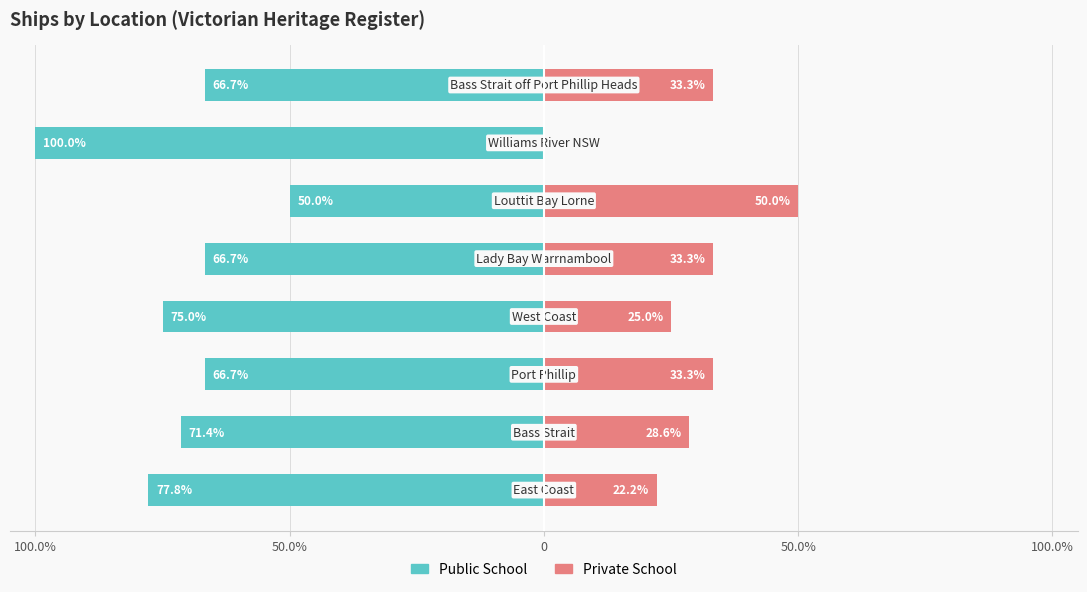

Reading left to right, what are all the values shown in this chart?

Public School: -77.8	-71.4	-66.7	-75.0	-66.7	-50.0	-100.0	-66.7
Private School: 22.2	28.6	33.3	25.0	33.3	50.0	0.0	33.3